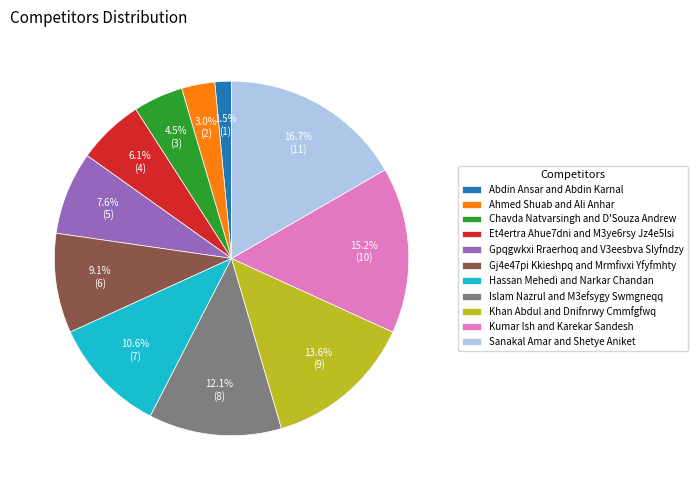

How many slices are in this pie chart?

11